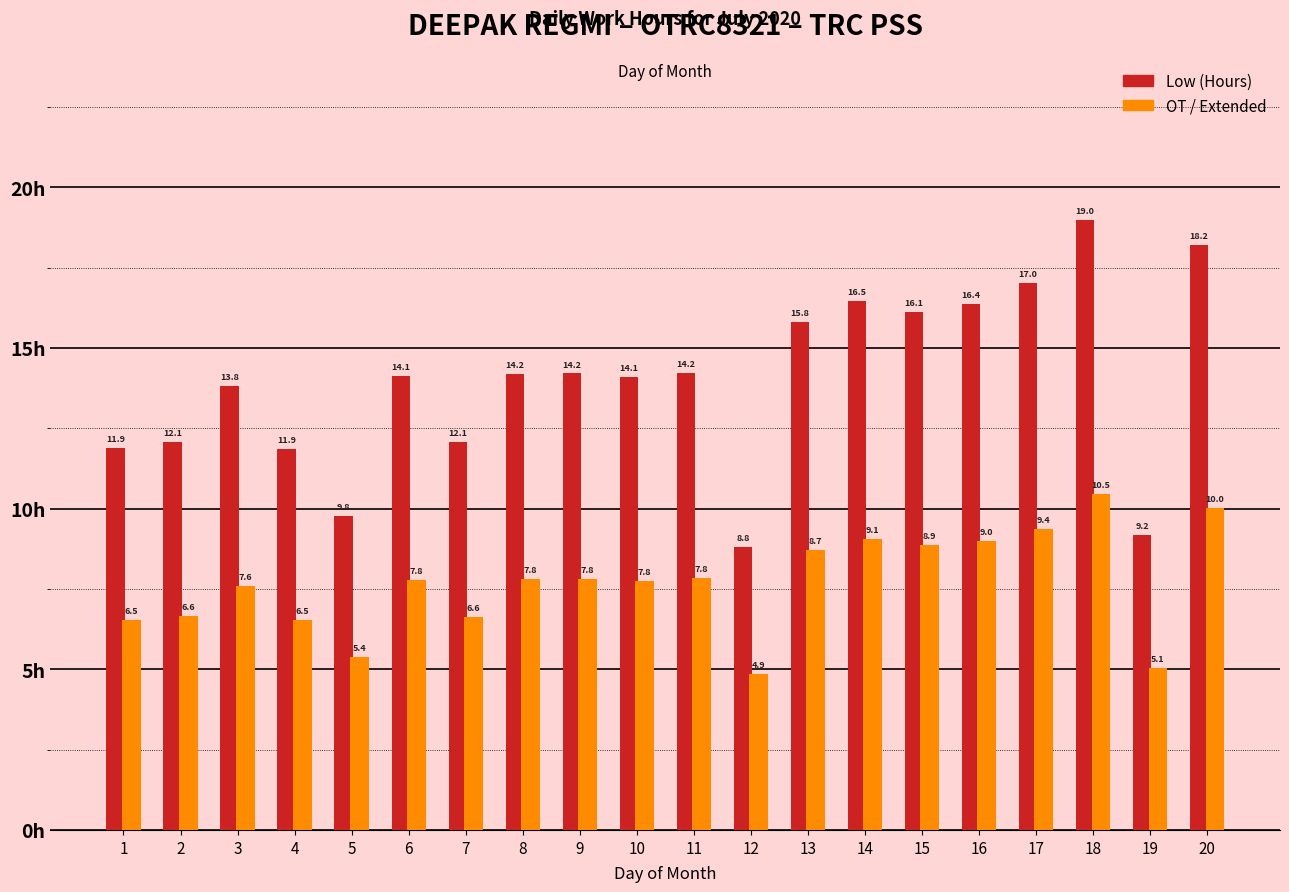

Reading left to right, transcribe all the data shown in this chart.

Low (Hours): 11.9	12.1	13.8	11.9	9.8	14.1	12.1	14.2	14.2	14.1	14.2	8.8	15.8	16.5	16.1	16.4	17.0	19.0	9.2	18.2
OT / Extended: 6.5	6.6	7.6	6.5	5.4	7.8	6.6	7.8	7.8	7.8	7.8	4.9	8.7	9.1	8.9	9.0	9.4	10.5	5.1	10.0